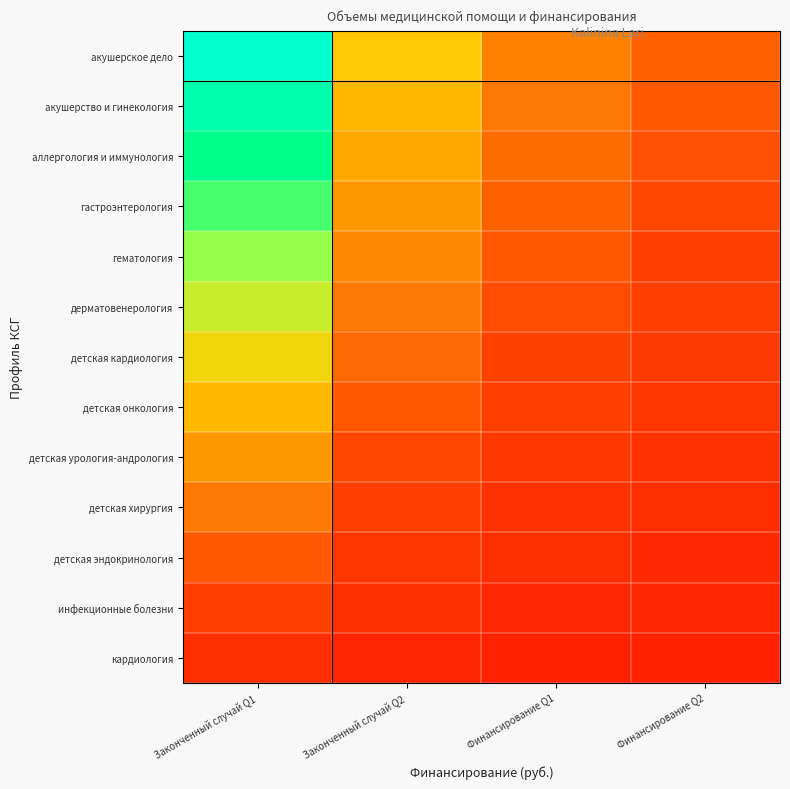

Which series has the widest spread of values?

акушерское дело